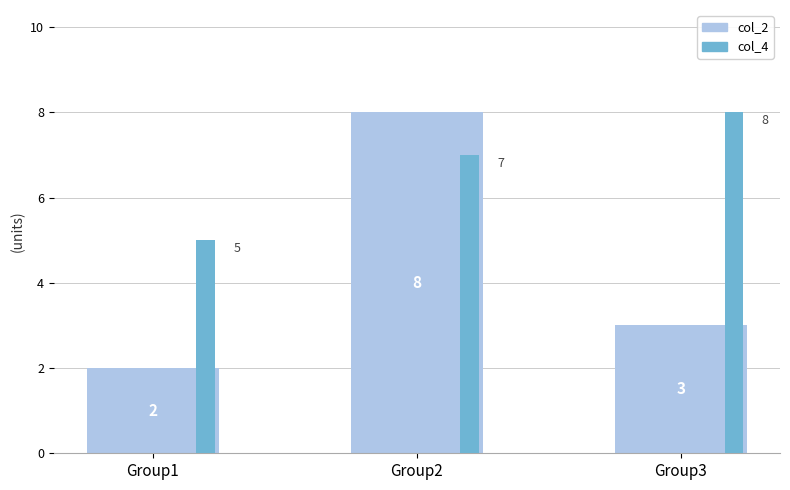

What is the difference between the maximum and minimum values in the col_2 series?

6